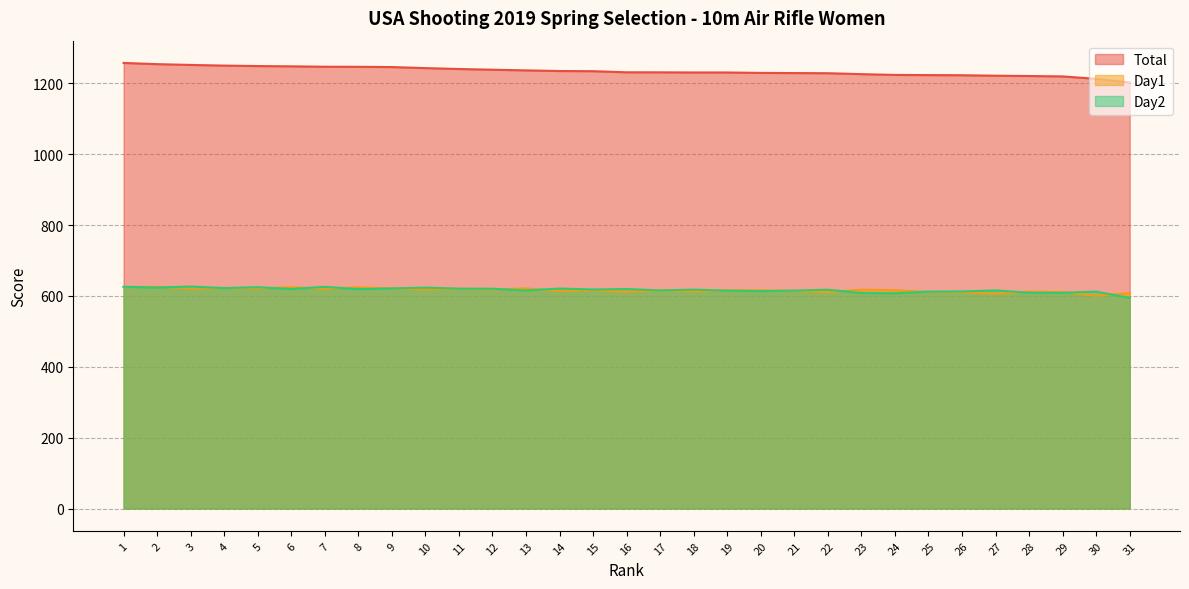

Where do Day2 and Day1 first cross each other?

1 and 2